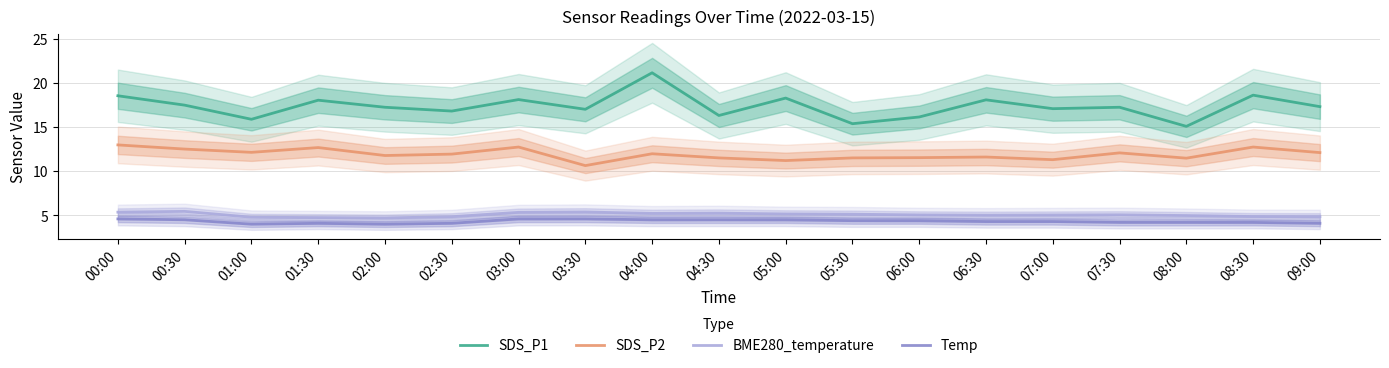

How many Temp values are between 4 and 5?

19